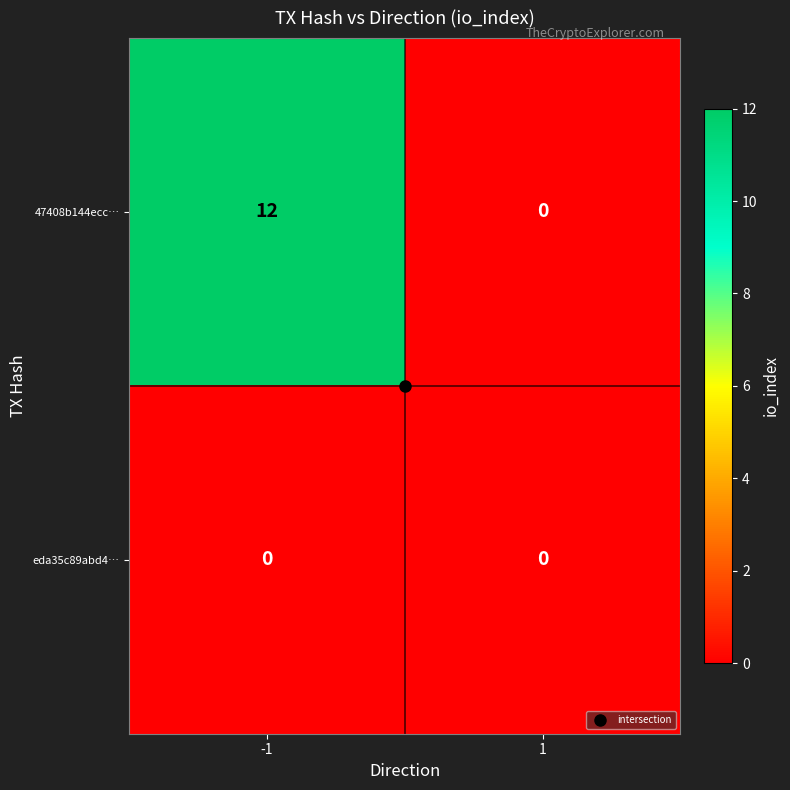

What is the maximum value shown in the chart?

12